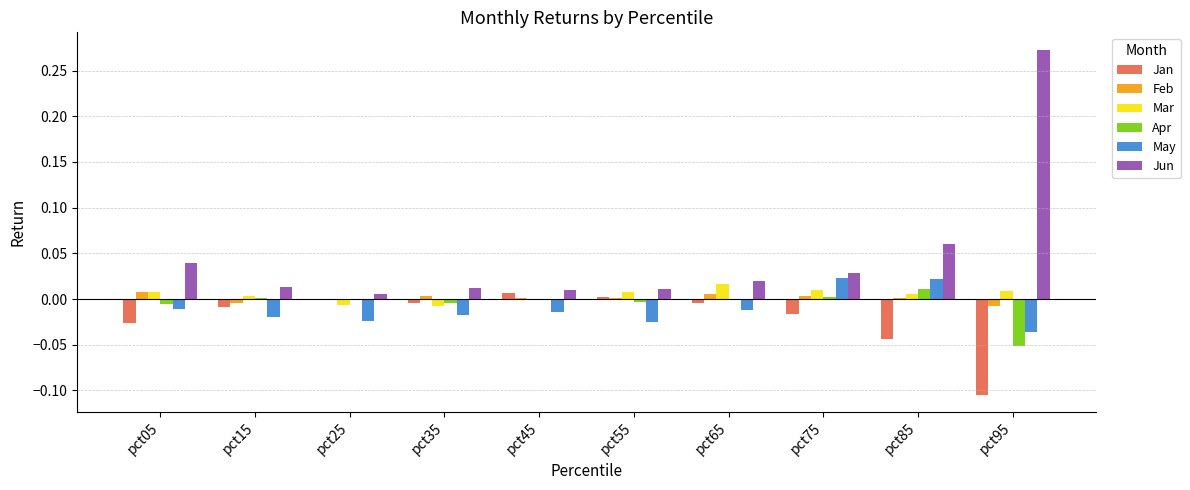

What are all the series names shown in the legend?

Jan, Feb, Mar, Apr, May, Jun